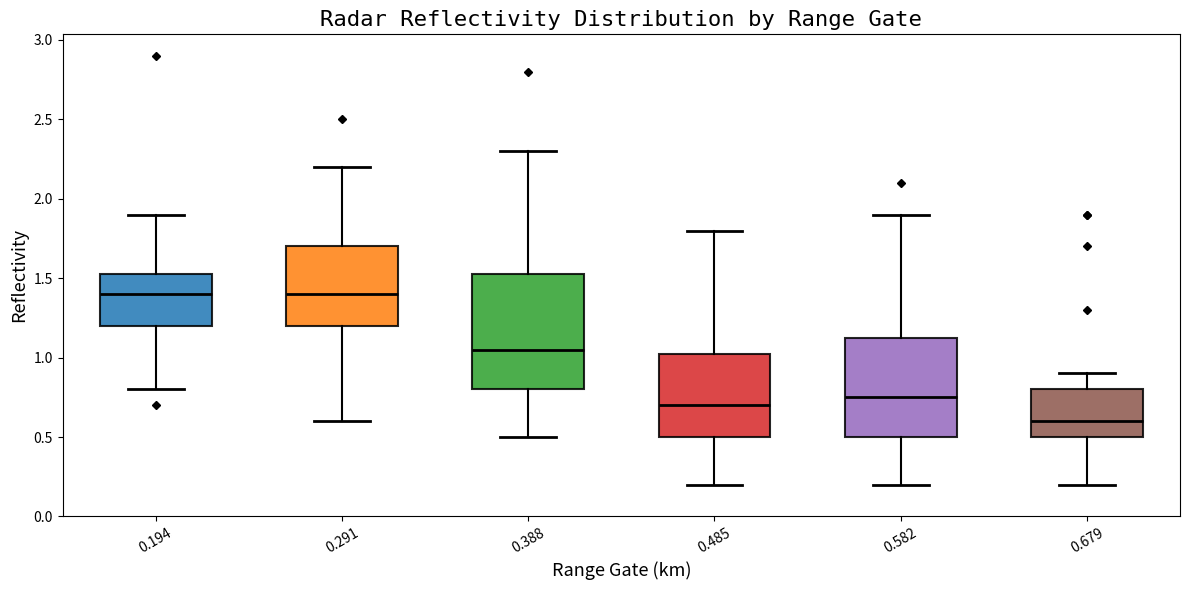

Reading left to right, read every box against the y-axis: the position of its median line, the range the box covers, and the ends of its whiskers. The values are not printed on the chart, so give them approximately, as read against the axis.

0.194: median 1.40, box 1.20 to 1.55, whiskers 0.80 to 1.90
0.291: median 1.40, box 1.20 to 1.70, whiskers 0.60 to 2.20
0.388: median 1.05, box 0.80 to 1.55, whiskers 0.50 to 2.30
0.485: median 0.70, box 0.50 to 1.05, whiskers 0.20 to 1.80
0.582: median 0.75, box 0.50 to 1.15, whiskers 0.20 to 1.90
0.679: median 0.60, box 0.50 to 0.80, whiskers 0.20 to 0.90